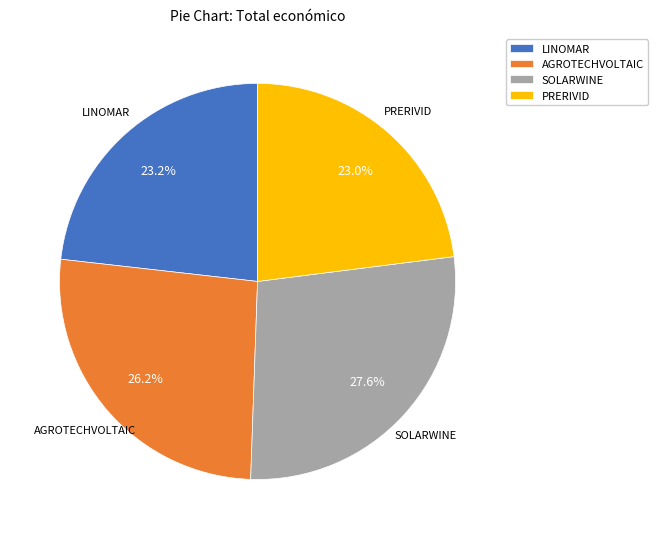

The LINOMAR slice represents 14% of the pie. True or false?

False